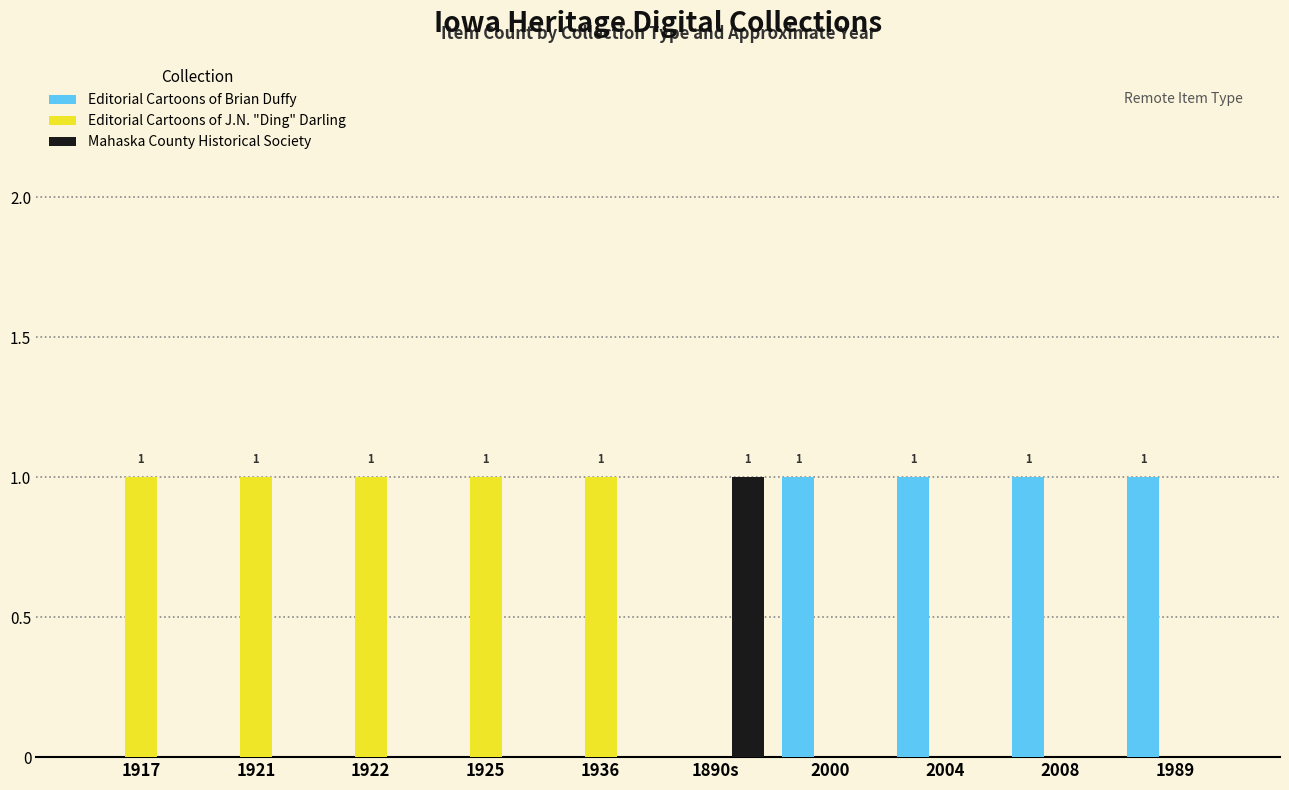

Reading left to right, extract all data points from this chart.

Editorial Cartoons of Brian Duffy: 1917=0	1921=0	1922=0	1925=0	1936=0	1890s=0	2000=1	2004=1	2008=1	1989=1
Editorial Cartoons of J.N. "Ding" Darling: 1917=1	1921=1	1922=1	1925=1	1936=1	1890s=0	2000=0	2004=0	2008=0	1989=0
Mahaska County Historical Society: 1917=0	1921=0	1922=0	1925=0	1936=0	1890s=1	2000=0	2004=0	2008=0	1989=0